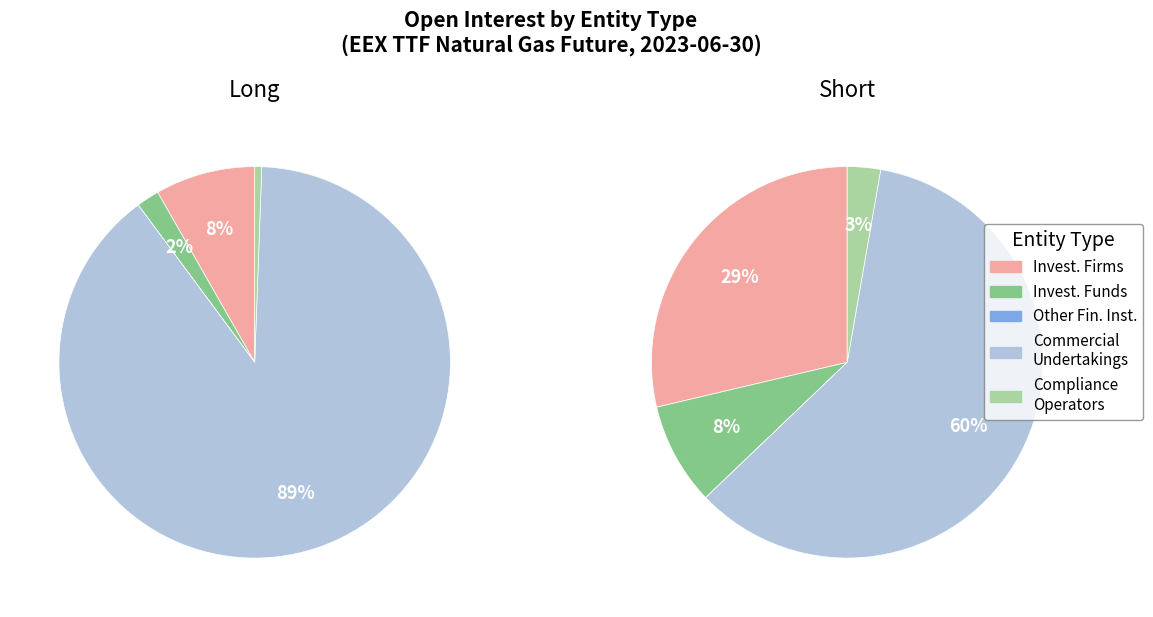

What is the smallest slice in the pie chart?

2